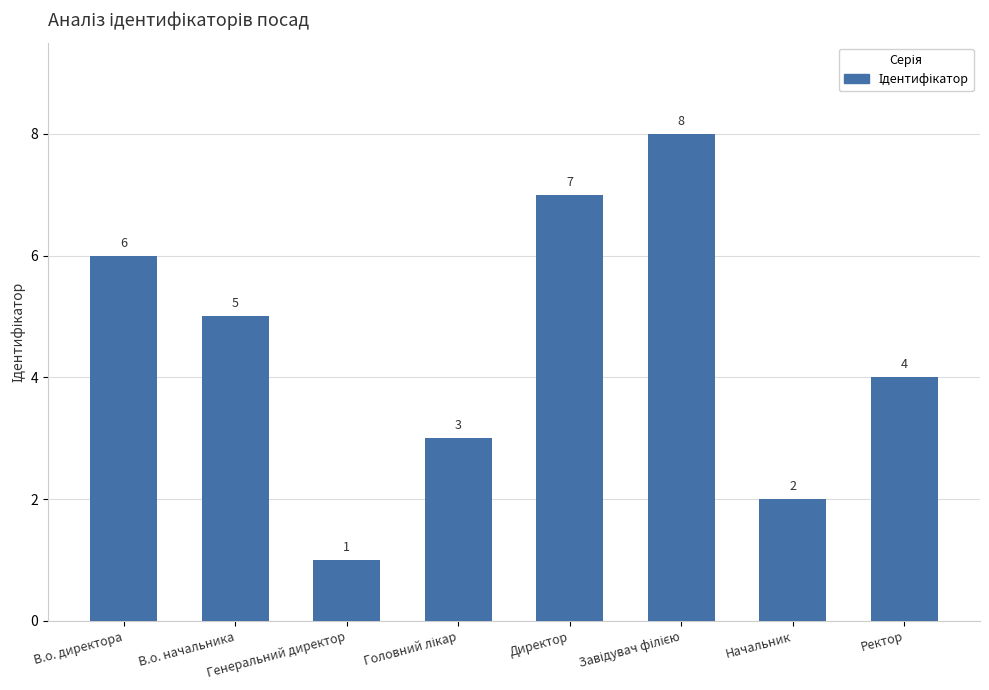

What is the label of the 1st bar from the right?

Ректор